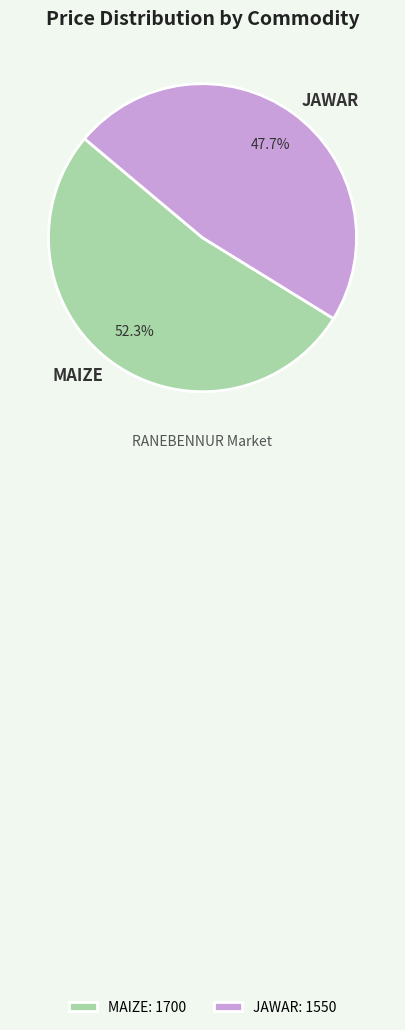

Which slice is the largest?

MAIZE